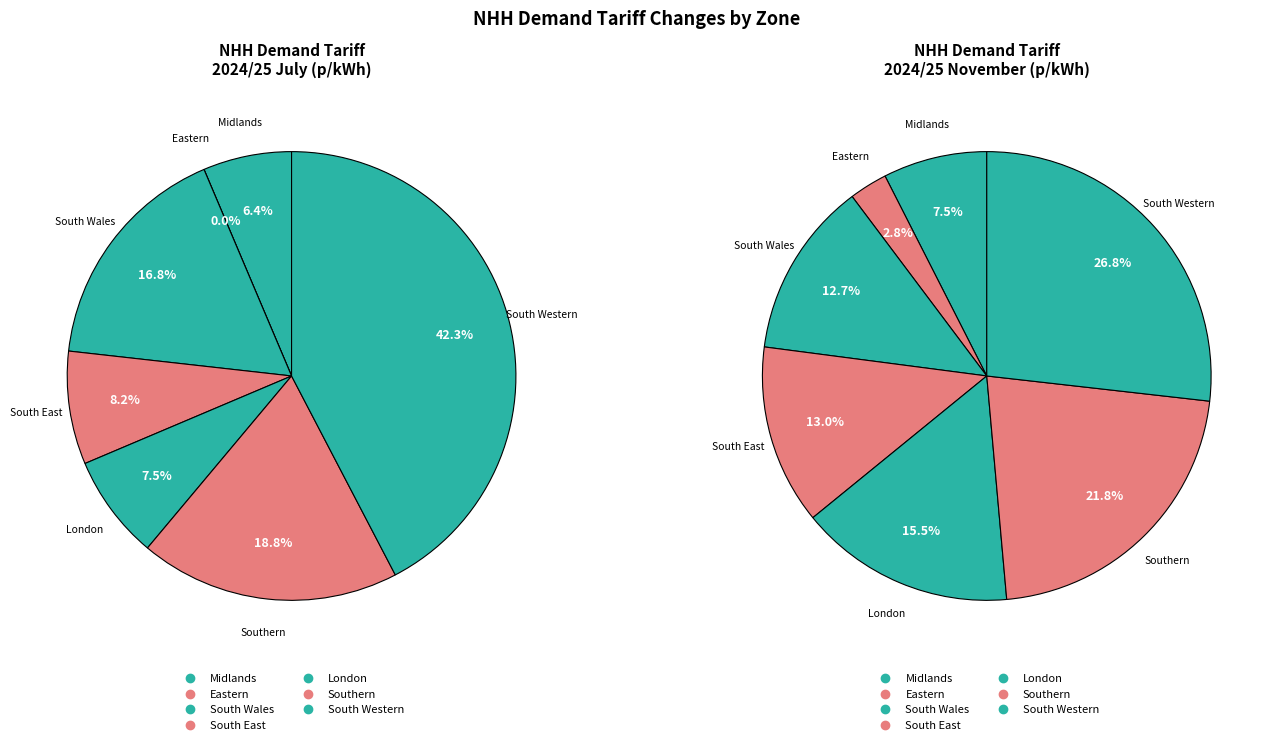

Which slice is the largest?

South Western